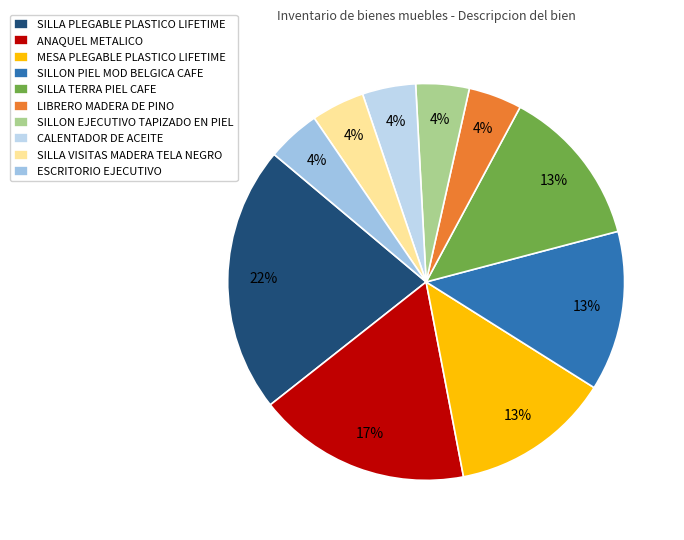

To the nearest percent, what is the difference between the largest and smallest slice percentages?

17%